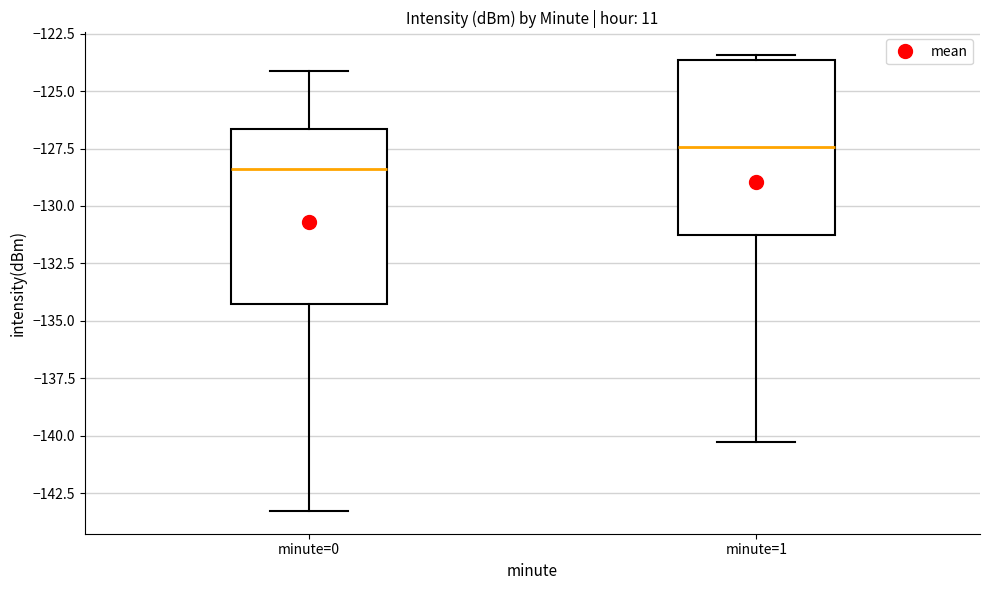

Reading left to right, read every box against the y-axis: the position of its median line, the range the box covers, and the ends of its whiskers. The values are not printed on the chart, so give them approximately, as read against the axis.

minute=0: median -128.5, box -134.5 to -126.5, whiskers -143.5 to -124.0
minute=1: median -127.5, box -131.5 to -123.5, whiskers -140.5 to -123.5 (just above the box's upper edge)